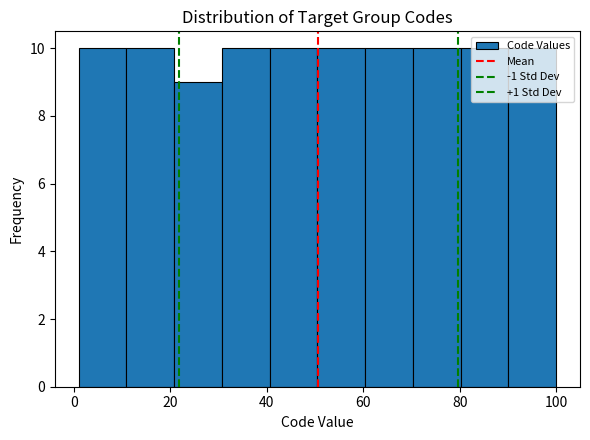

How tall is the bar that spans 70 to 80 on the x-axis? Neither the bar edges nor the heights are printed on the chart, so give them approximately, as read against the axes.

10